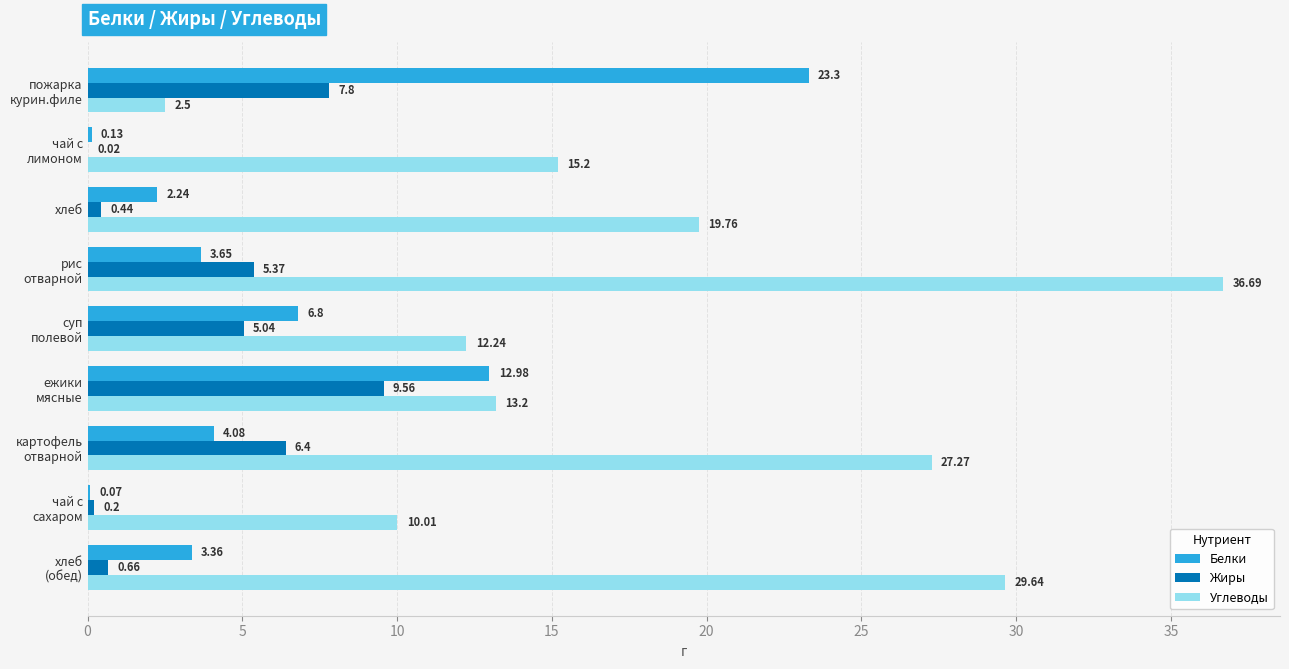

What is the sum of all Углеводы values?

166.5